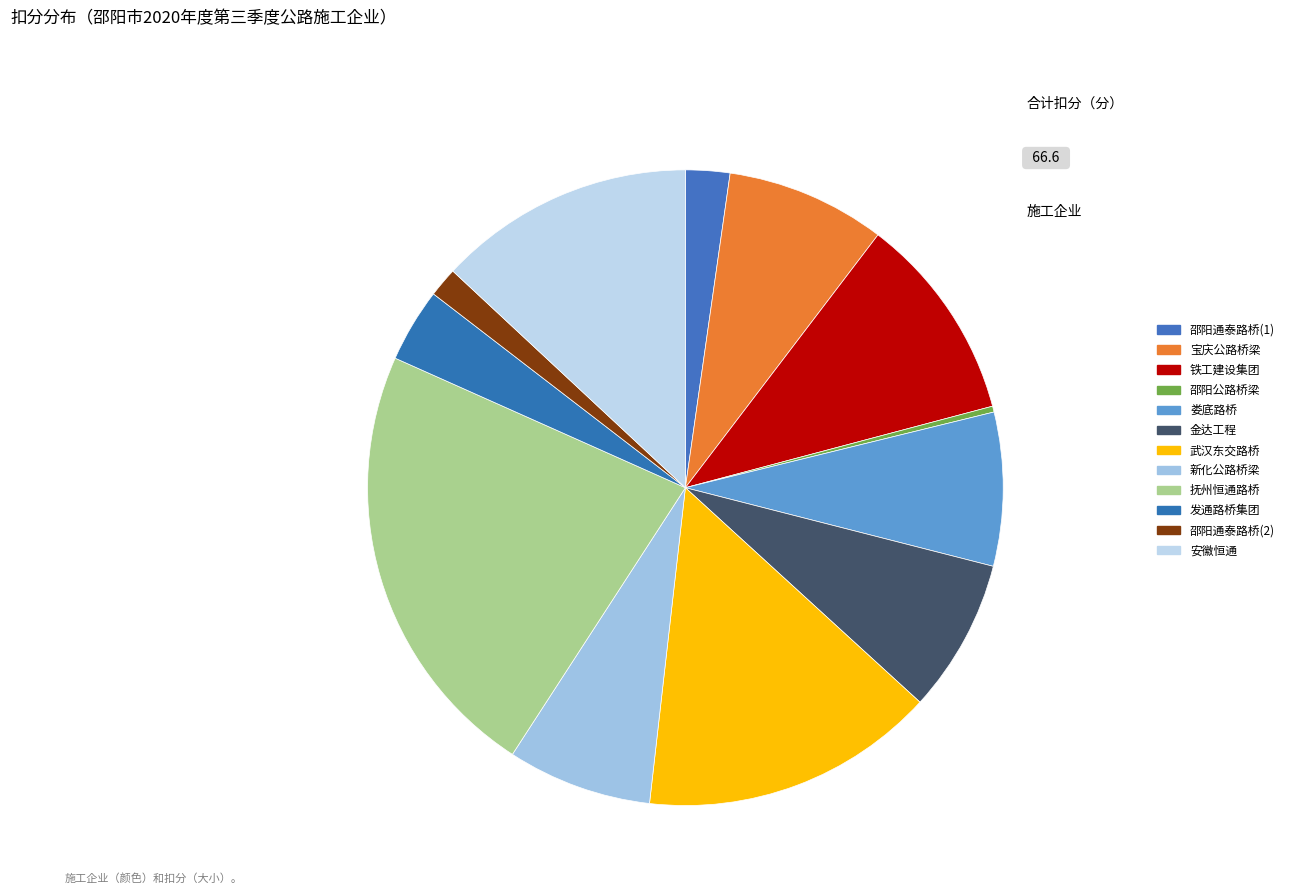

What is the smallest slice in the pie chart?

邵阳公路桥梁建设有限责任公司